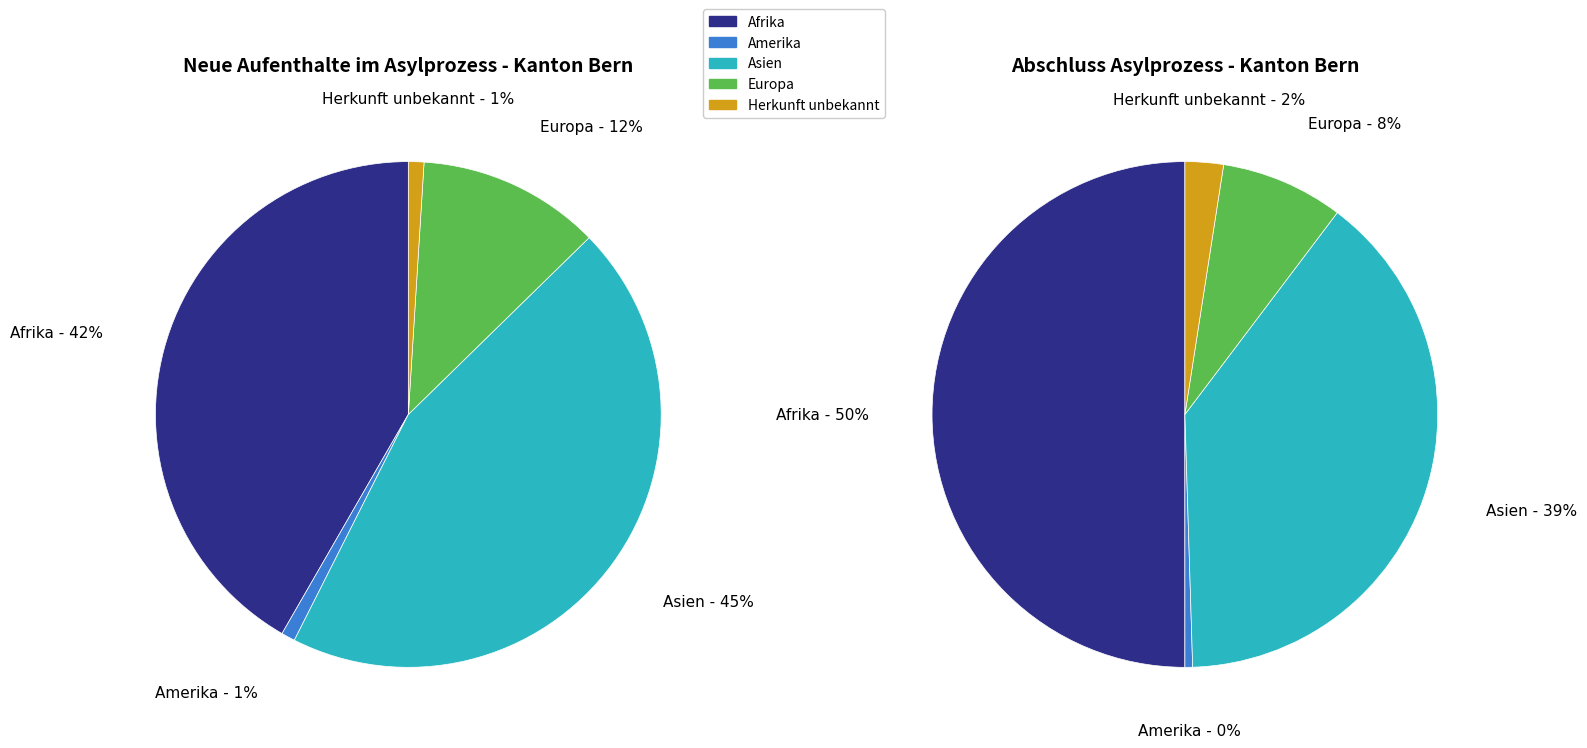

Is Europa the majority of the pie?

No